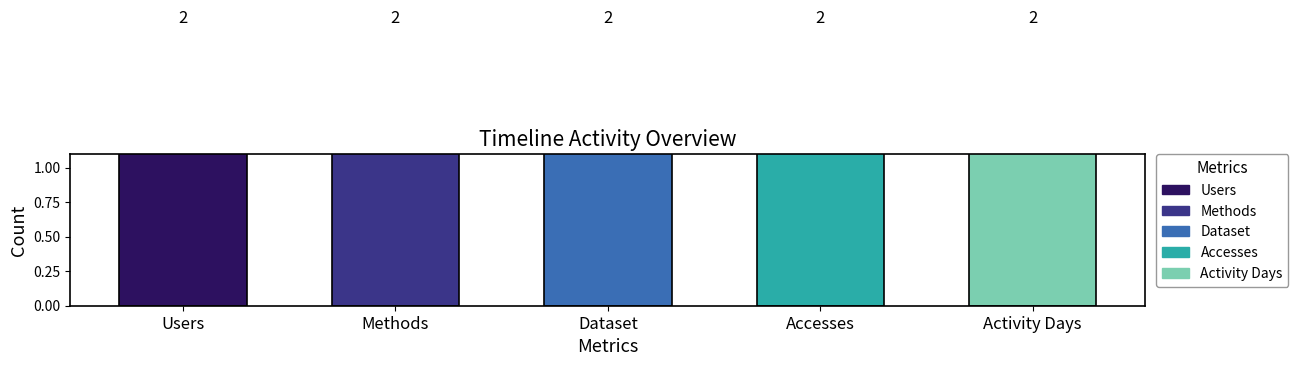

What is the sum of all Users values?

2